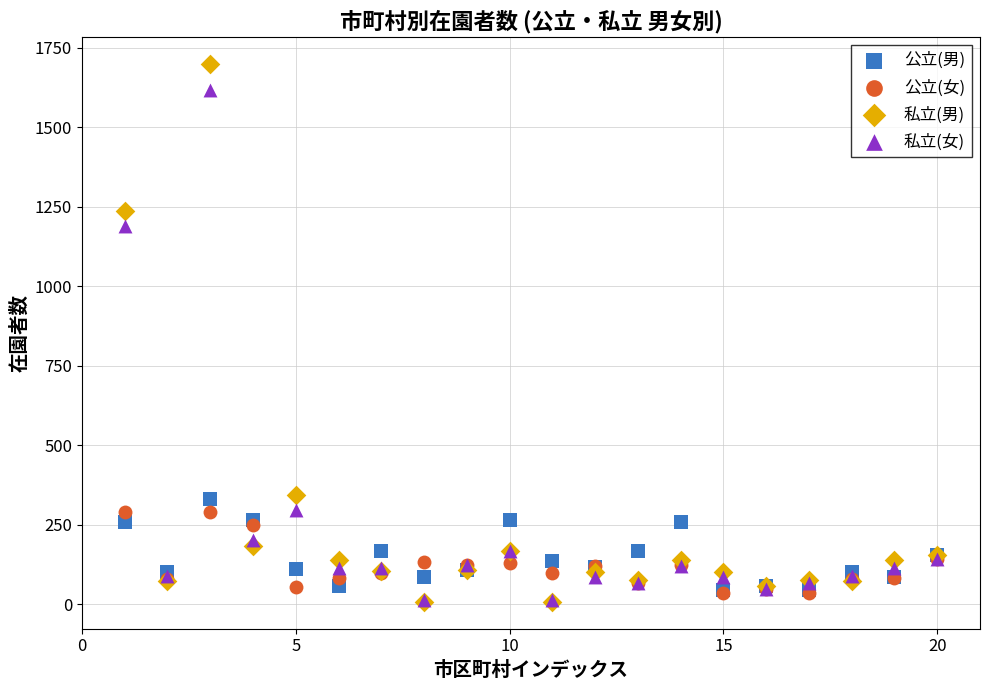

What are all the series names shown in the legend?

公立(男), 公立(女), 私立(男), 私立(女)